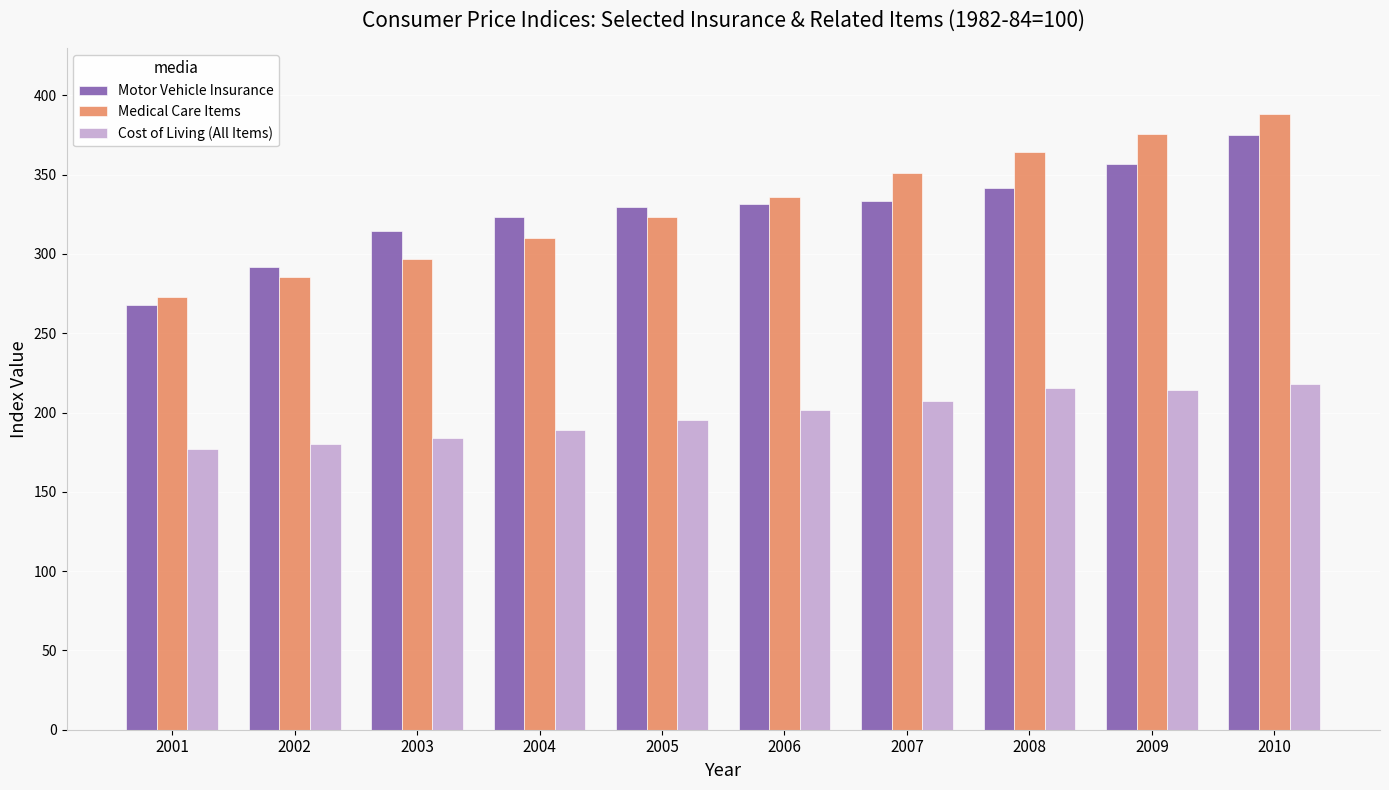

How many bars are there in each group?

3